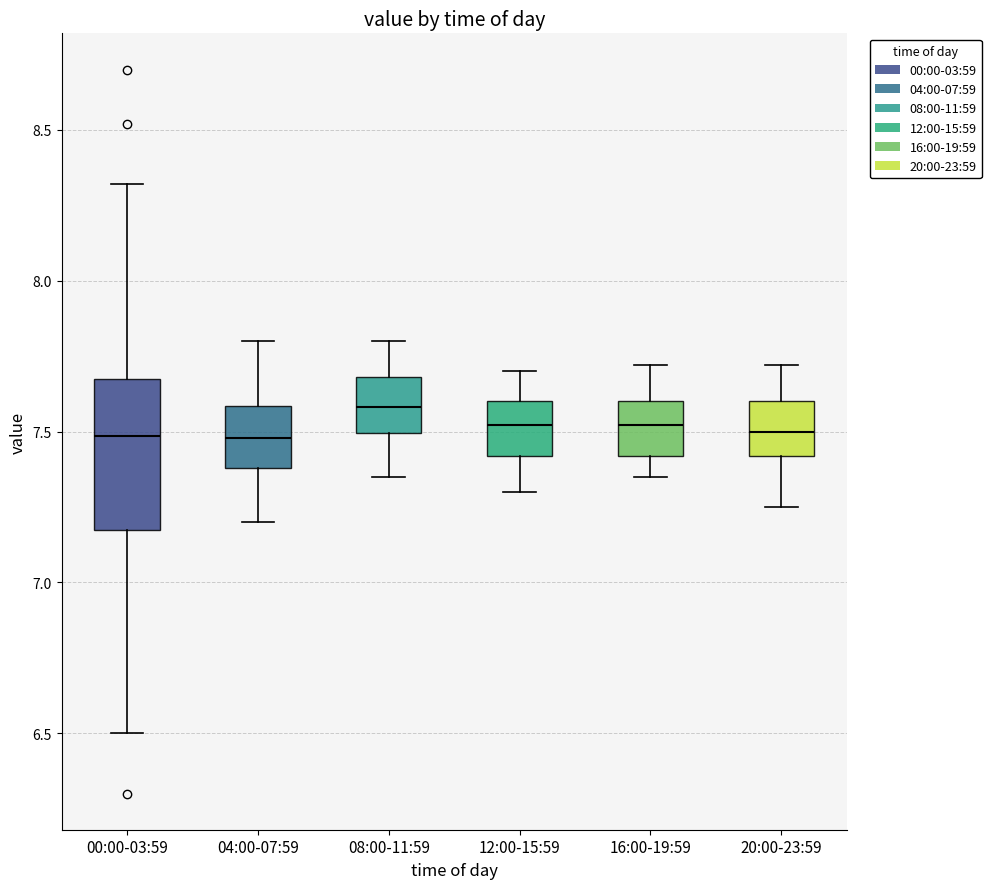

Reading left to right, read every box against the y-axis: the position of its median line, the range the box covers, and the ends of its whiskers. The values are not printed on the chart, so give them approximately, as read against the axis.

00:00-03:59: median 7.50, box 7.15 to 7.65, whiskers 6.50 to 8.30
04:00-07:59: median 7.50, box 7.40 to 7.60, whiskers 7.20 to 7.80
08:00-11:59: median 7.60, box 7.50 to 7.70, whiskers 7.35 to 7.80
12:00-15:59: median 7.50, box 7.40 to 7.60, whiskers 7.30 to 7.70
16:00-19:59: median 7.50, box 7.40 to 7.60, whiskers 7.35 to 7.70
20:00-23:59: median 7.50, box 7.40 to 7.60, whiskers 7.25 to 7.70